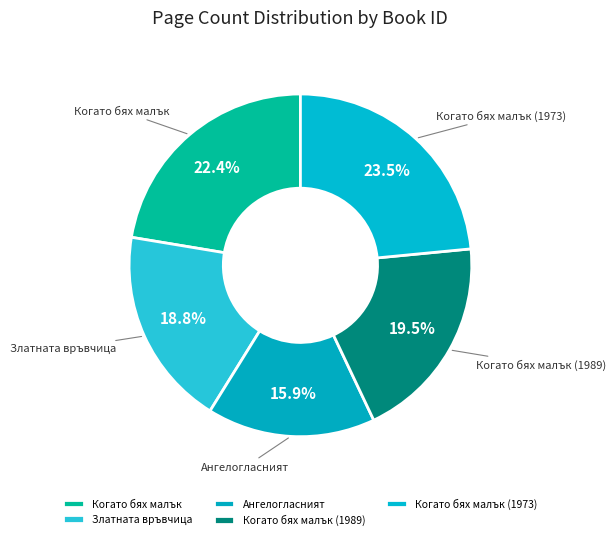

What is the largest slice in the pie chart?

Когато бях малък (1973)